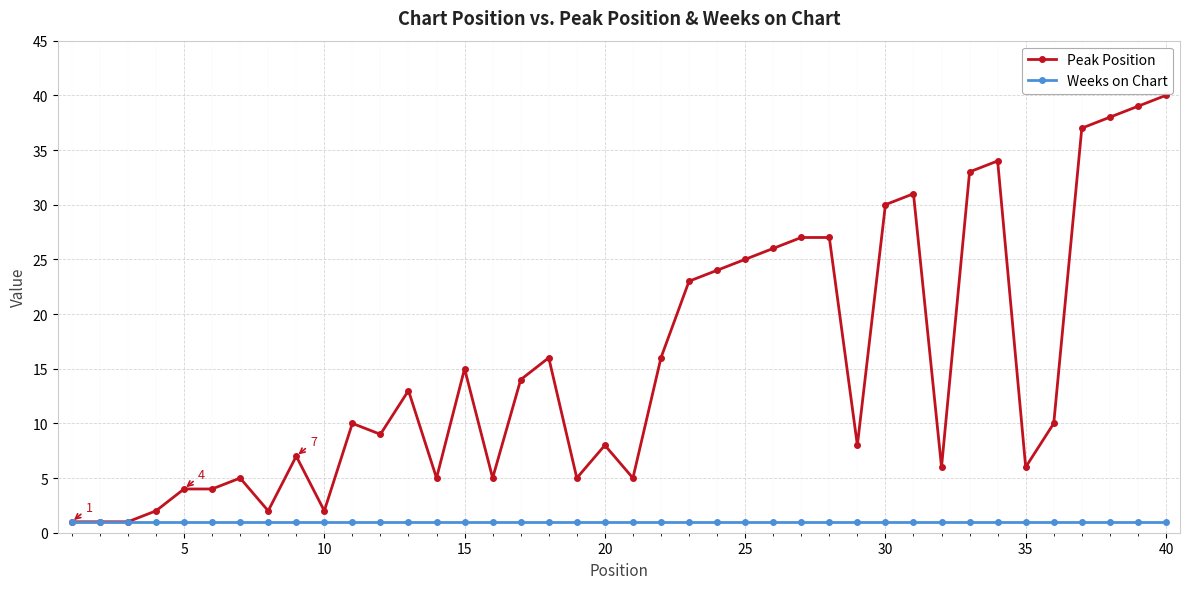

What is the value of the Peak Position point at the 17th from the left?

14